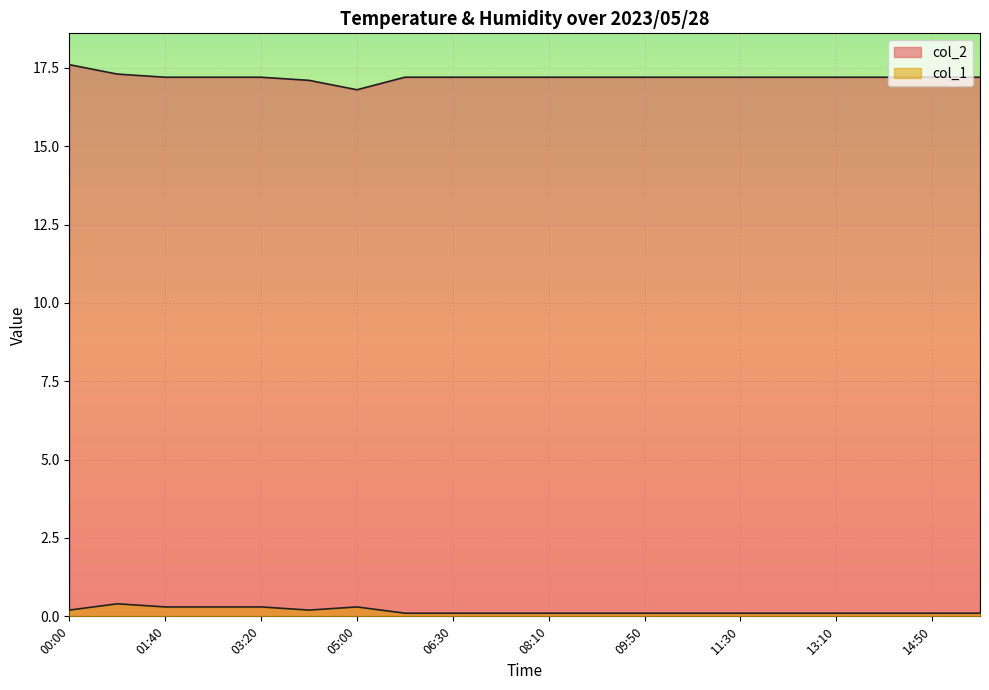

List the labels in order of col_2 value, largest first.

00:00, 00:50, 01:40, 02:30, 03:20, 05:50, 06:30, 07:20, 08:10, 09:00, 09:50, 10:40, 11:30, 12:20, 13:10, 14:00, 14:50, 15:40, 04:10, 05:00